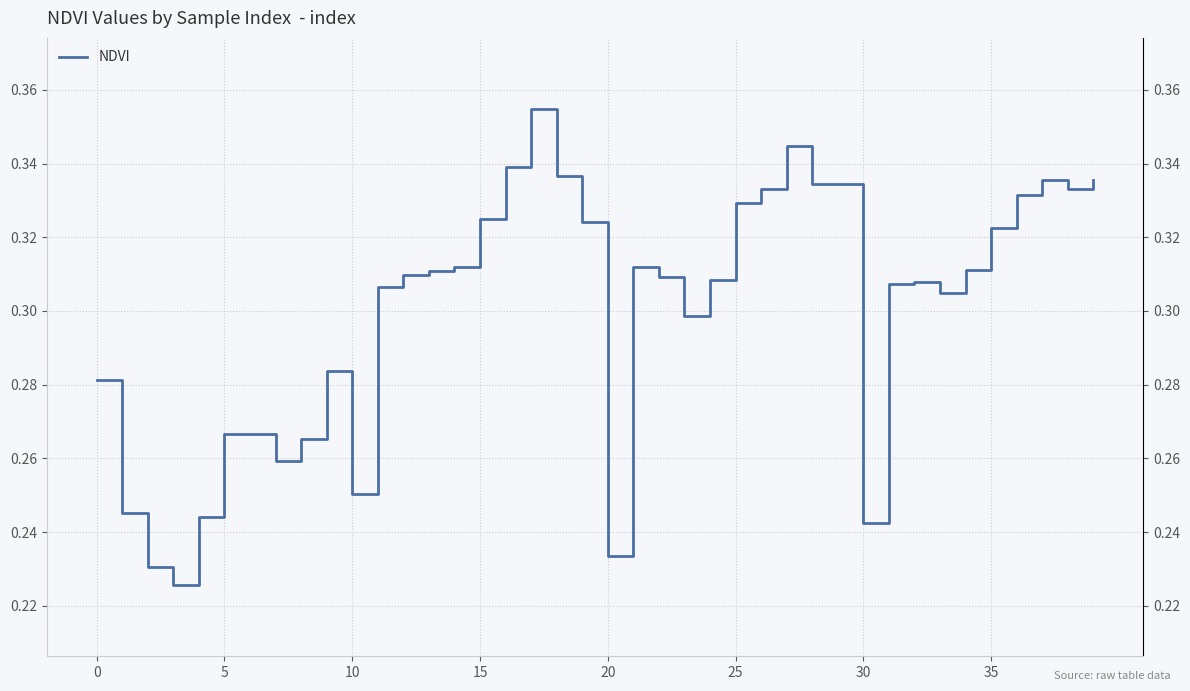

What is the label of the 16th point from the right?

24